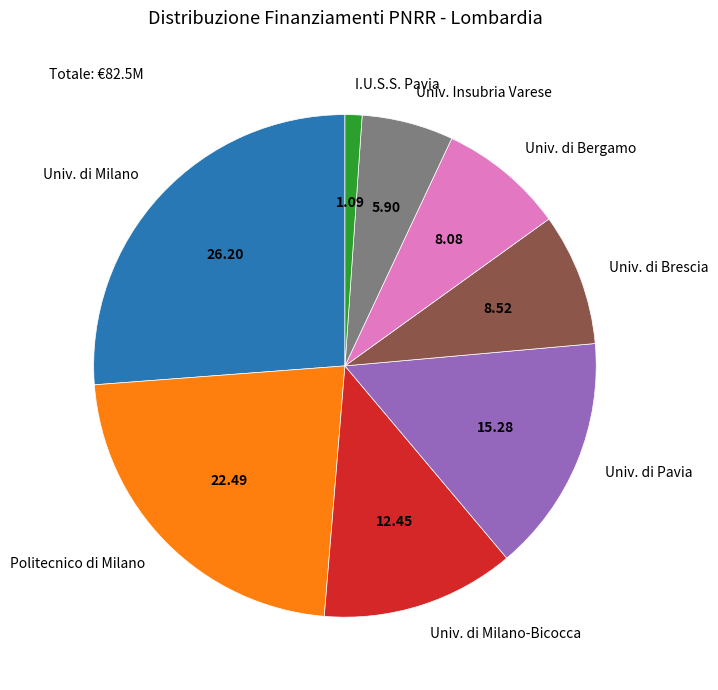

Is Univ. di Brescia the majority of the pie?

No